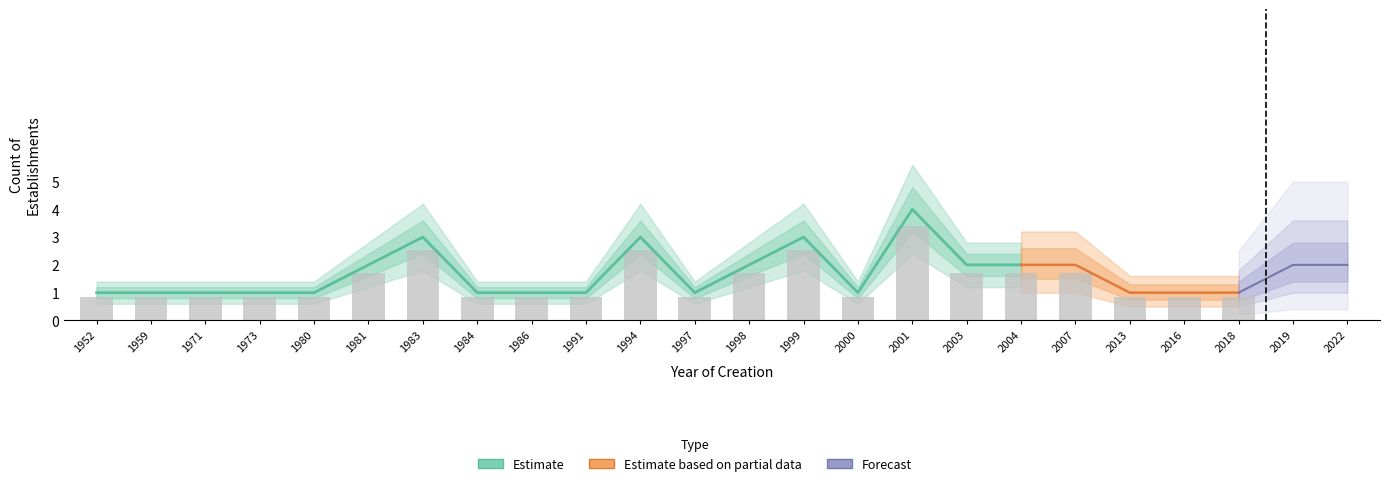

At which category is the sum across all series the highest?

2001